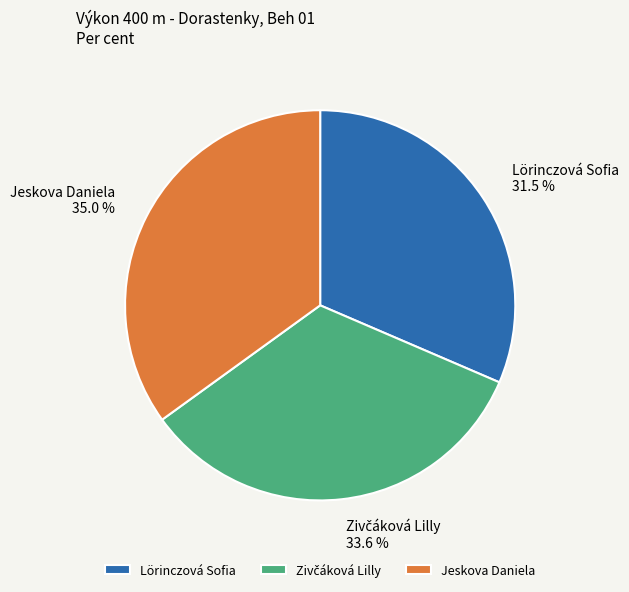

Which slice is the largest?

Jeskova Daniela